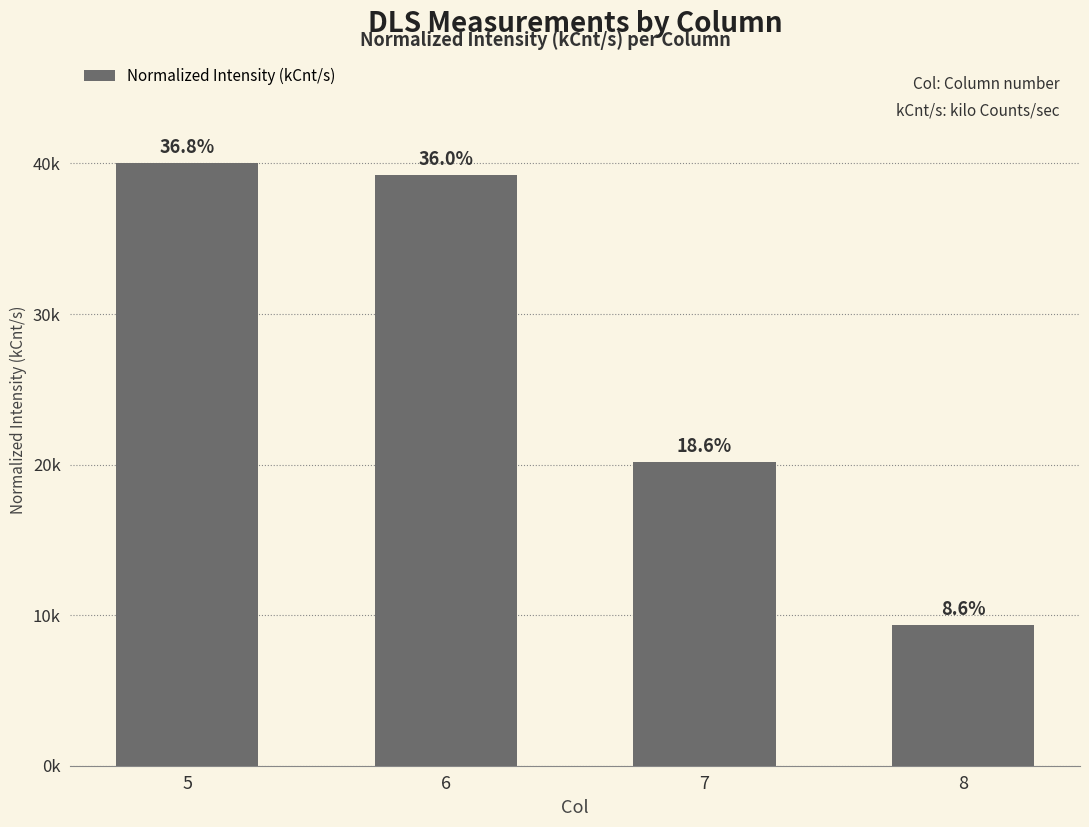

Are the bars horizontal?

No